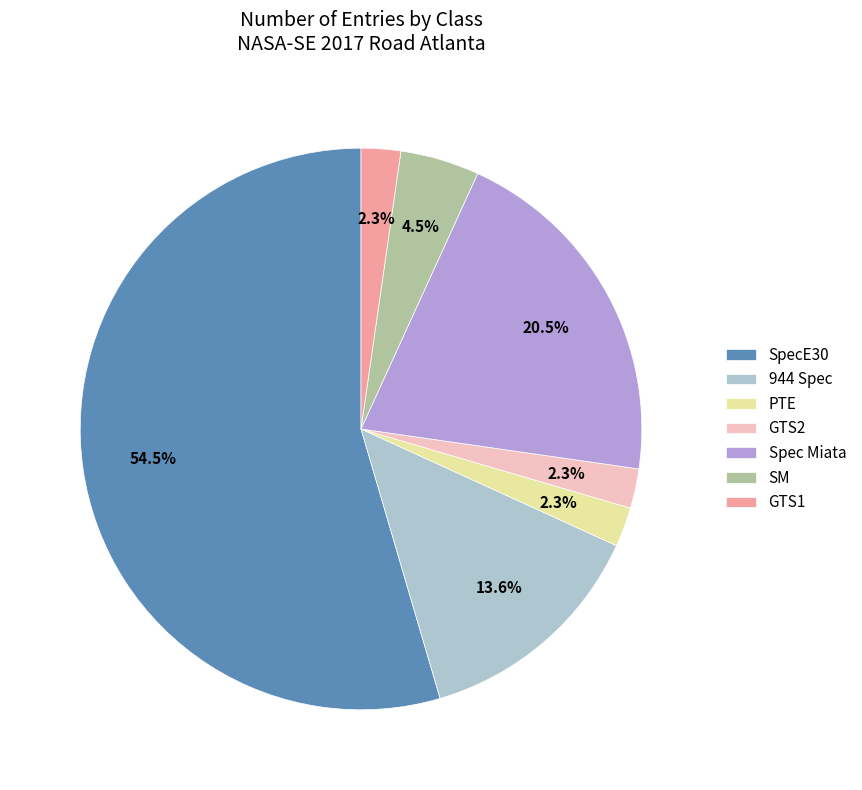

Between GTS1 and Spec Miata, which is larger?

Spec Miata